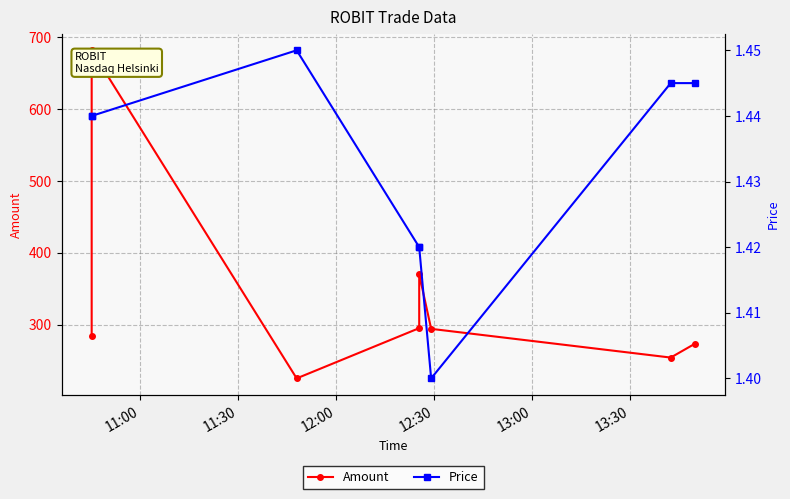

Count the number of categories in the chart.

8